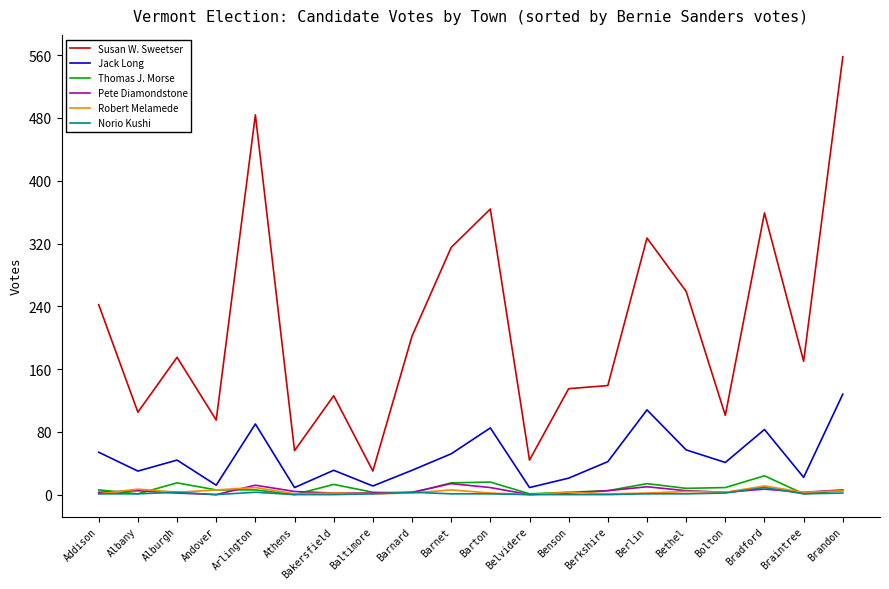

Which series changed the most between Andover and Bethel?

Susan W. Sweetser